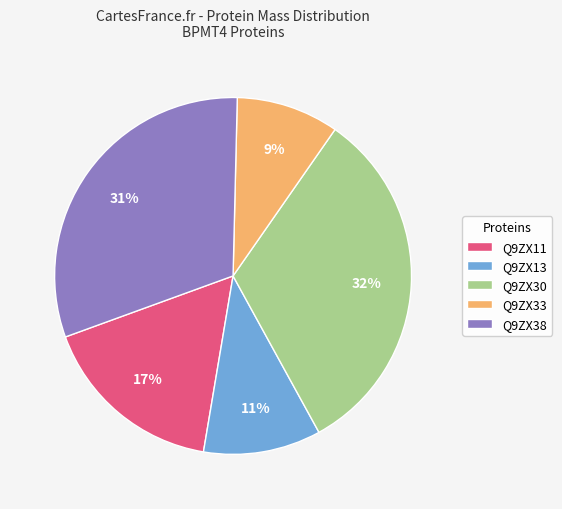

Rank the categories by value from lowest to highest.

Q9ZX33, Q9ZX13, Q9ZX11, Q9ZX38, Q9ZX30